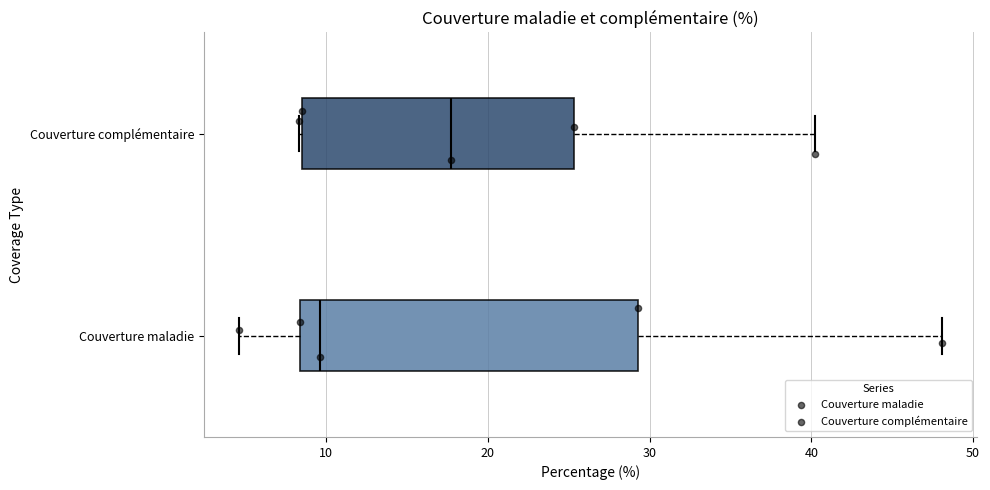

Where does the median line of the box for Couverture complémentaire sit on the x-axis? The values are not printed on the chart, so give them approximately, as read against the axis.

18